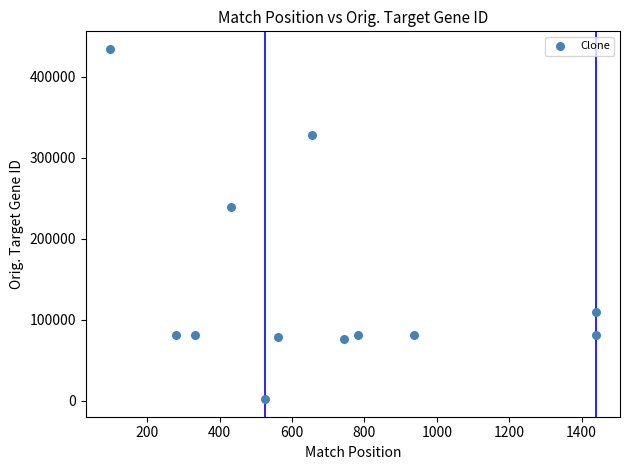

What Y value in the scatter plot is closest to 218051?

239526